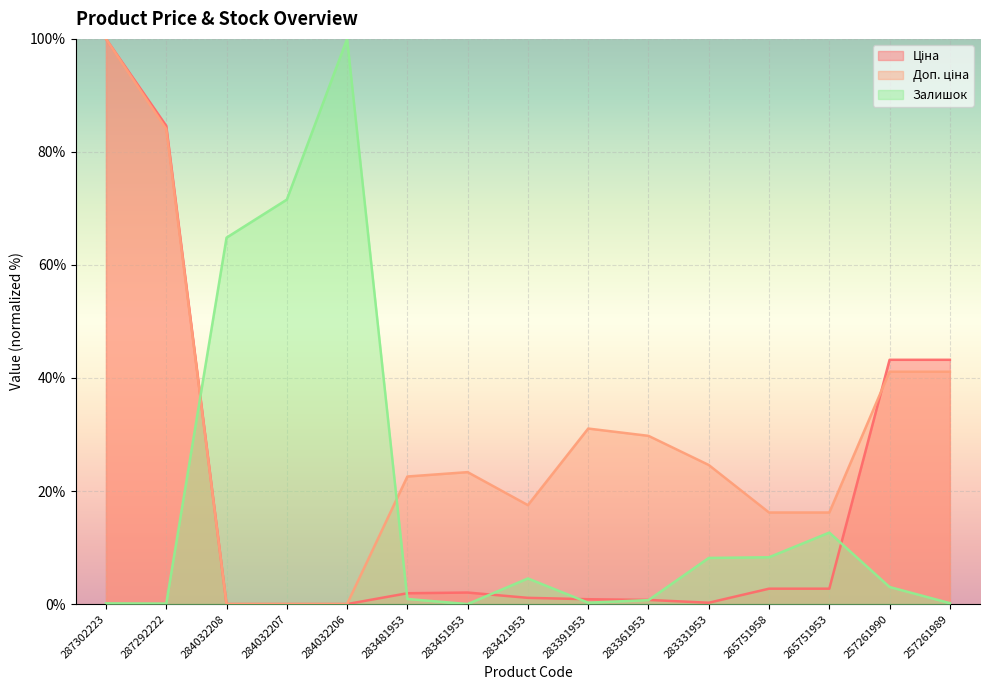

At which label is Залишок closest to 50?

284032208